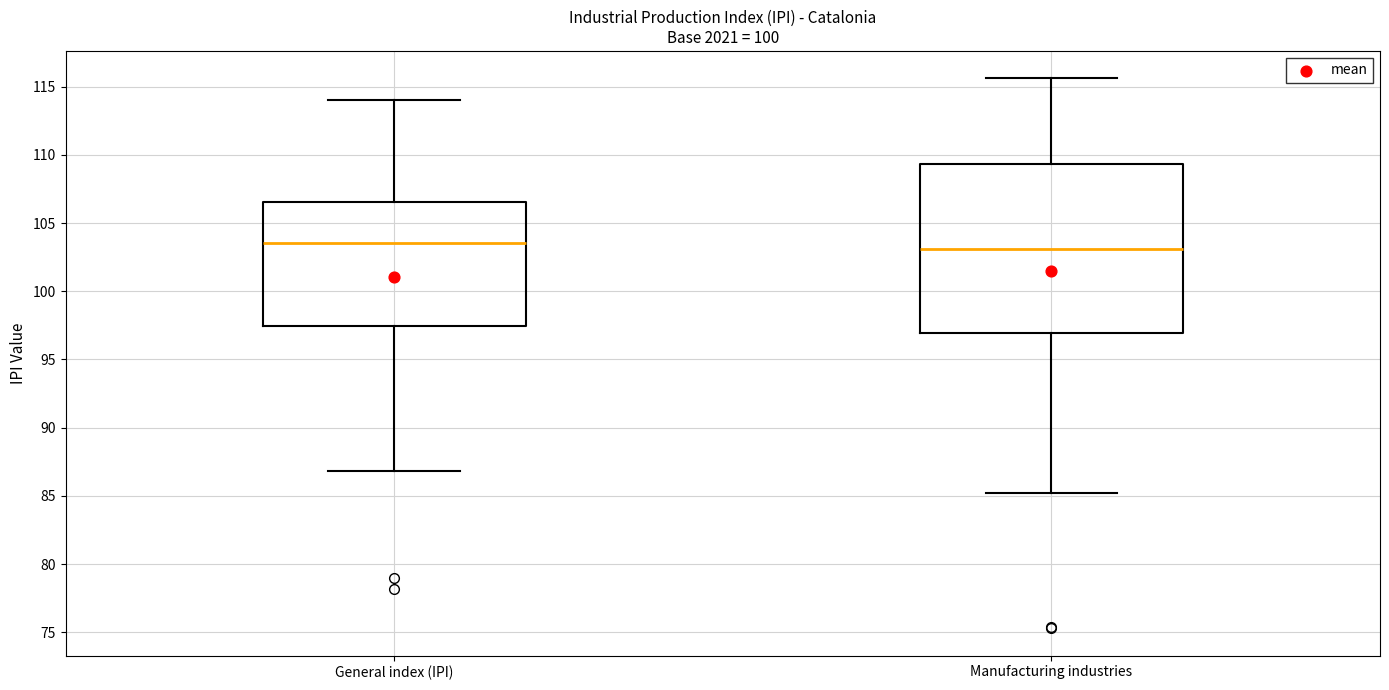

Which box is the tallest, from its lower edge to its upper edge?

Manufacturing industries